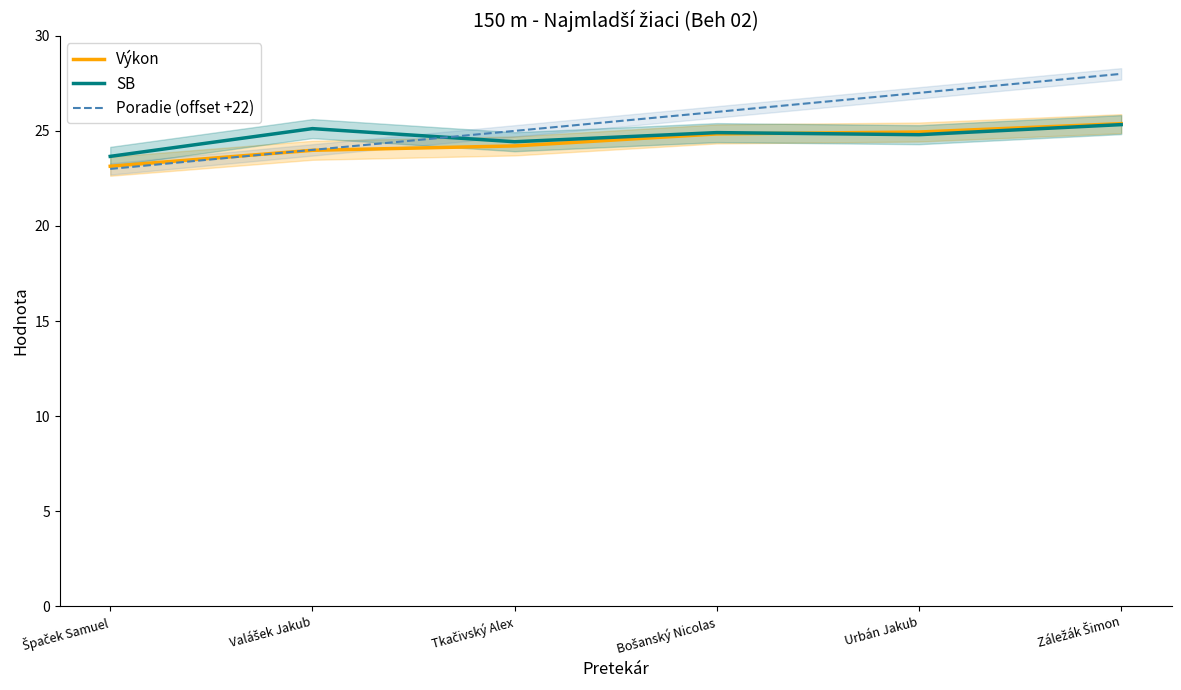

What position from the right is Valášek Jakub?

5